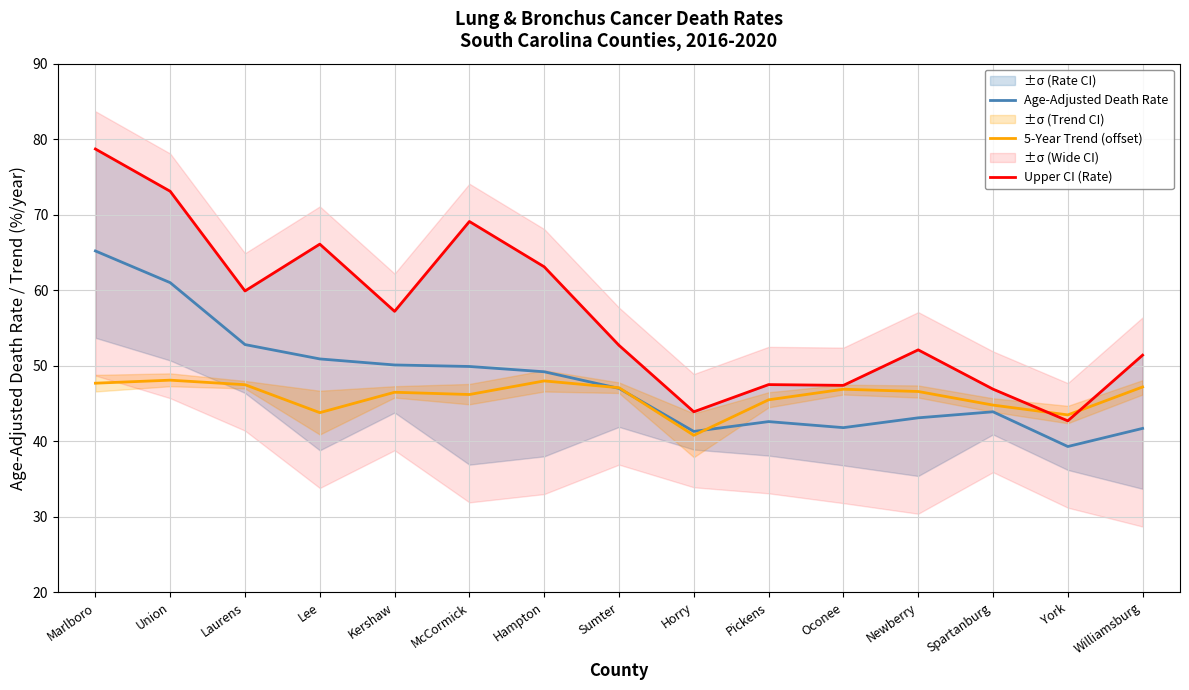

Rank the series by their maximum value, from highest to lowest.

Upper CI (Rate), Age-Adjusted Death Rate, 5-Year Trend (offset)